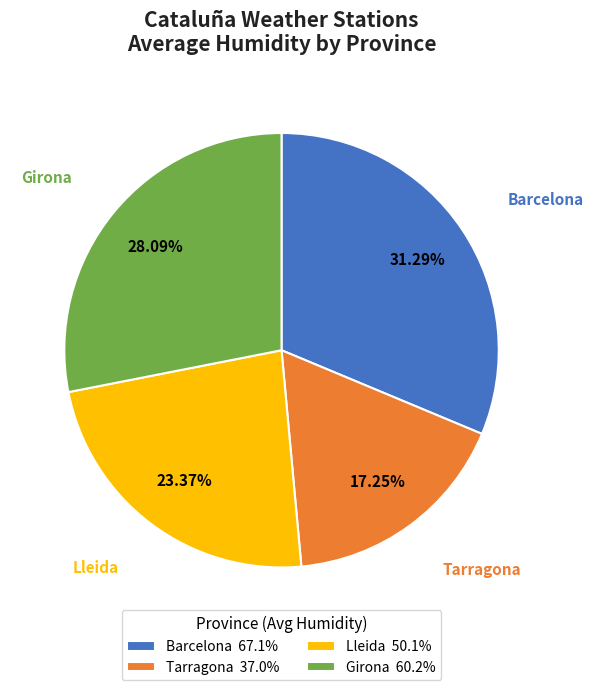

Combined, do Barcelona 67.1% and Tarragona 37.0% account for over 50%?

No